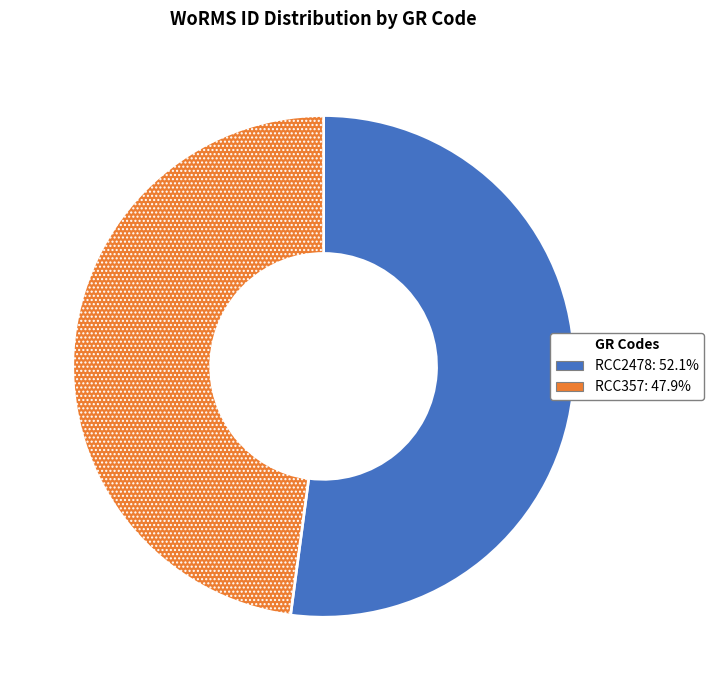

Between RCC357 and RCC2478, which is larger?

RCC2478